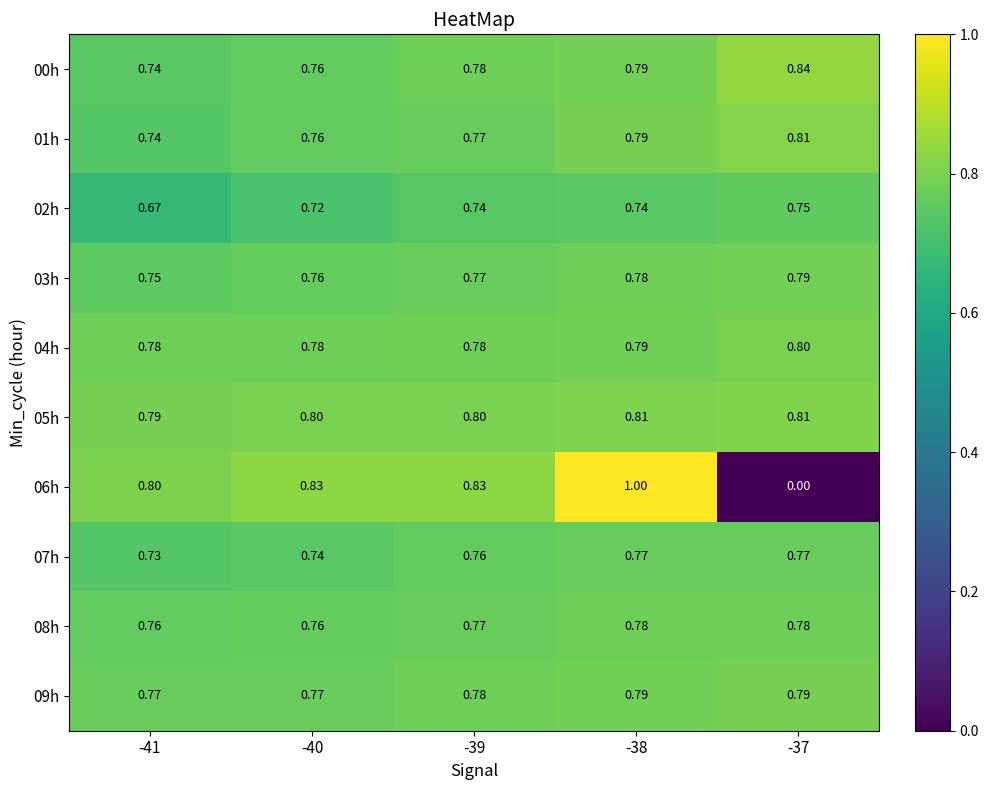

Is the value of 00h at -40 greater than the value of 02h at -39?

Yes